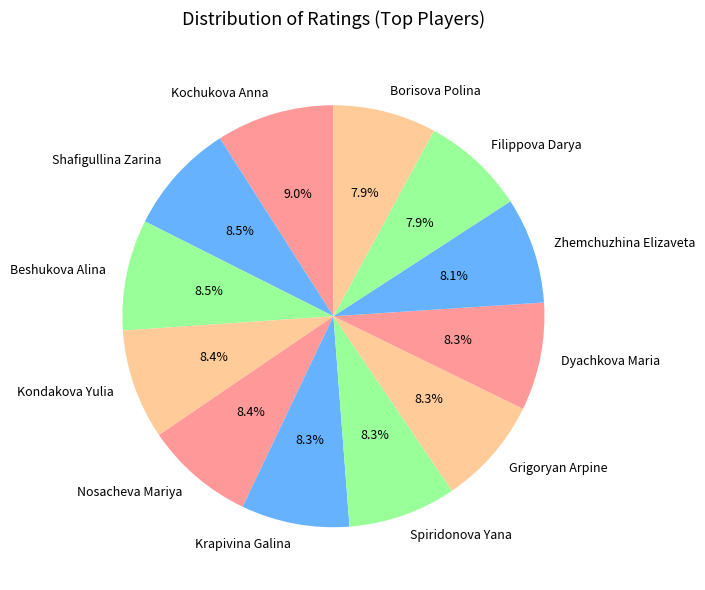

Is there any slice that represents more than half of the pie?

No